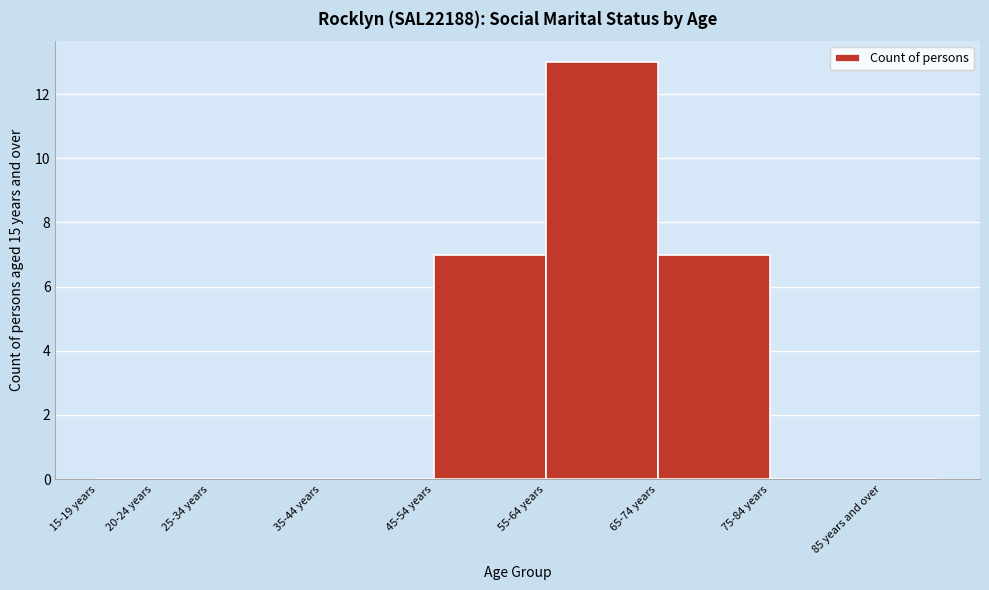

Reading left to right, extract all data points from this chart.

15-19 years=0	20-24 years=0	25-34 years=0	35-44 years=0	45-54 years=7	55-64 years=13	65-74 years=7	75-84 years=0	85 years and over=0